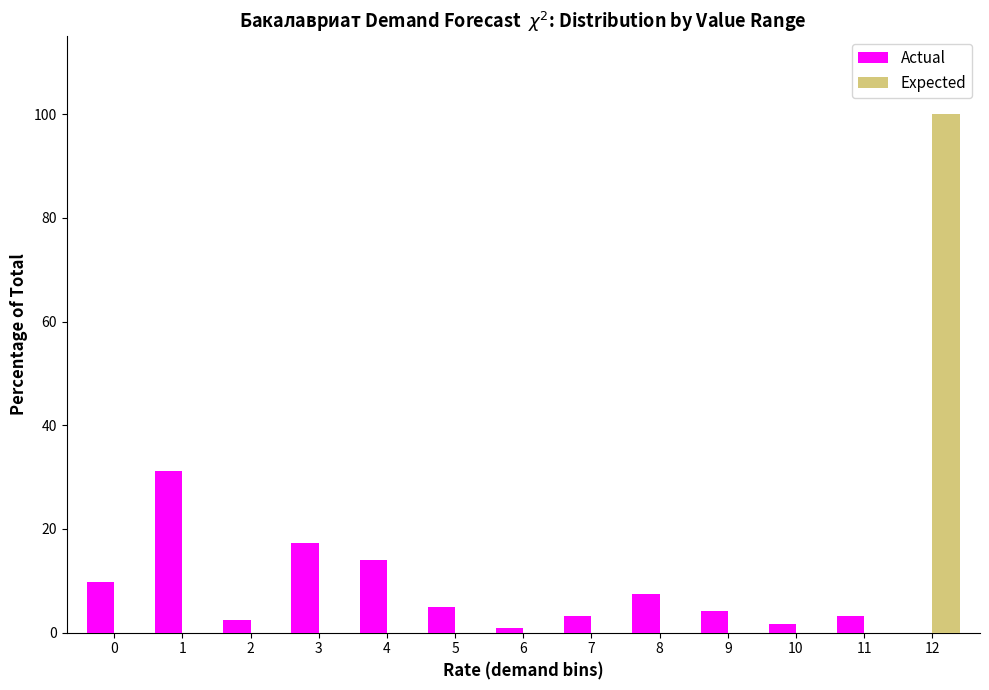

The Actual series shows 4.3 at 4. True or false?

False